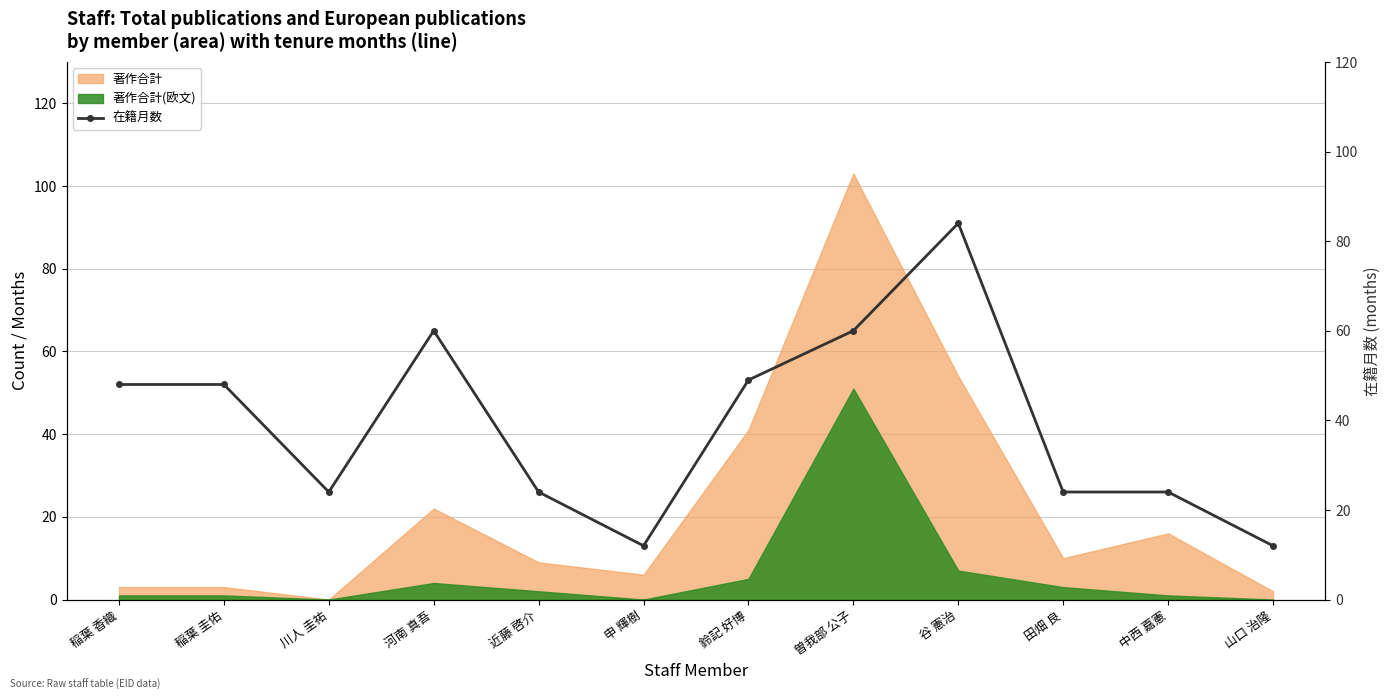

At which category does the data reach its first local peak?

河南 真吾